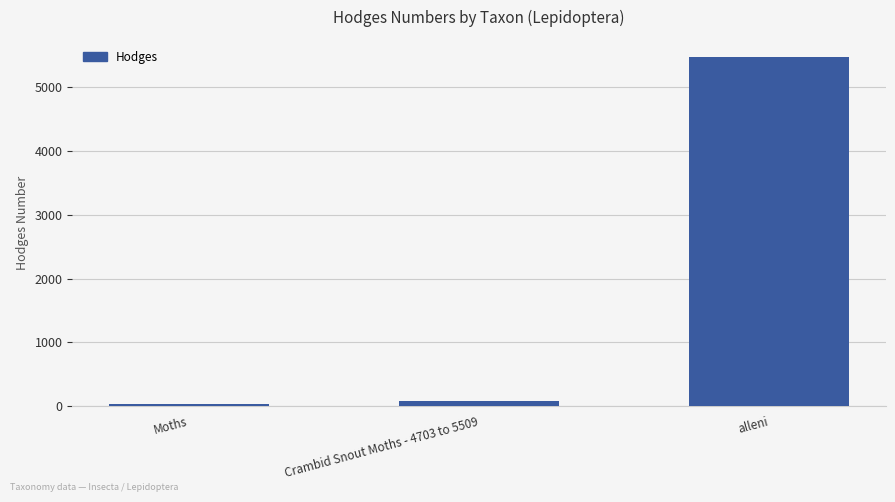

The value at alleni is 5469.0. True or false?

True